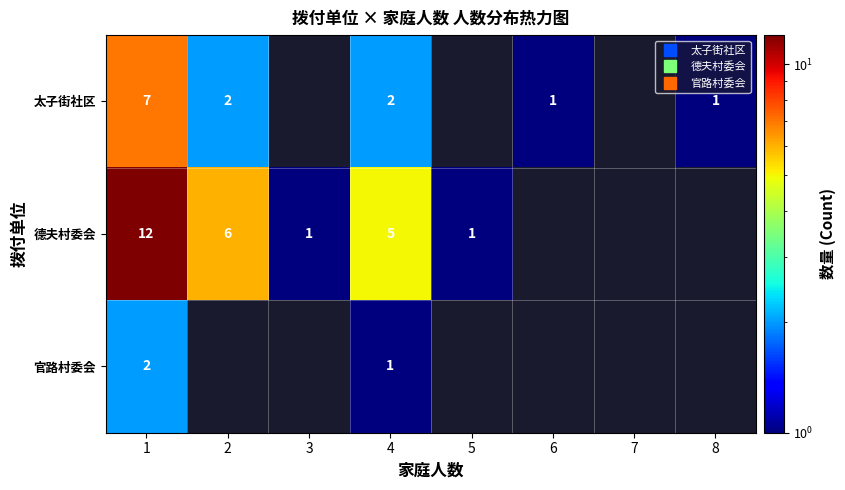

List the series in order of their peak value, lowest first.

官路村委会, 太子街社区, 德夫村委会